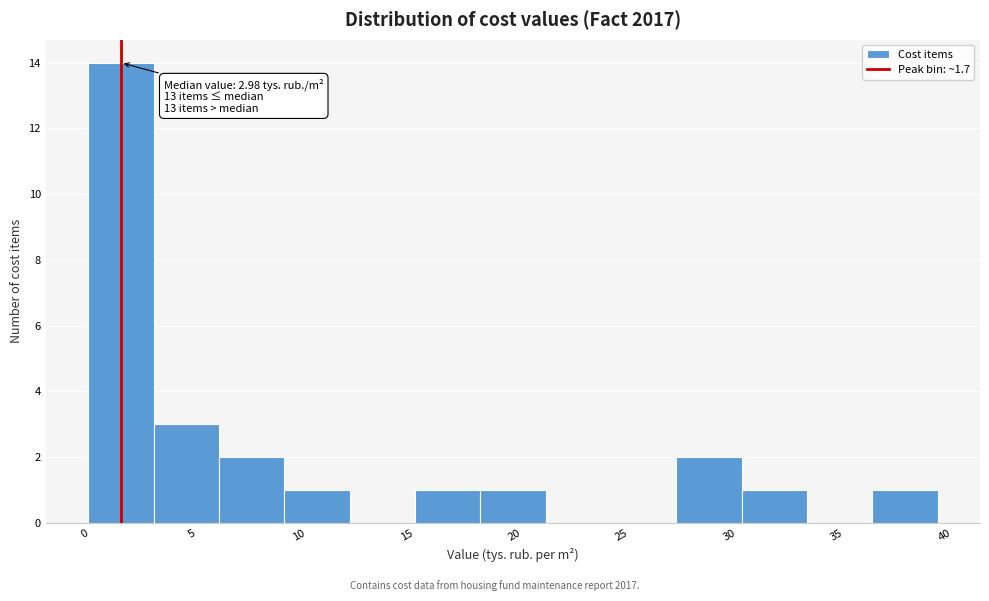

Which range on the x-axis has the tallest bar?

0.0 to 3.0